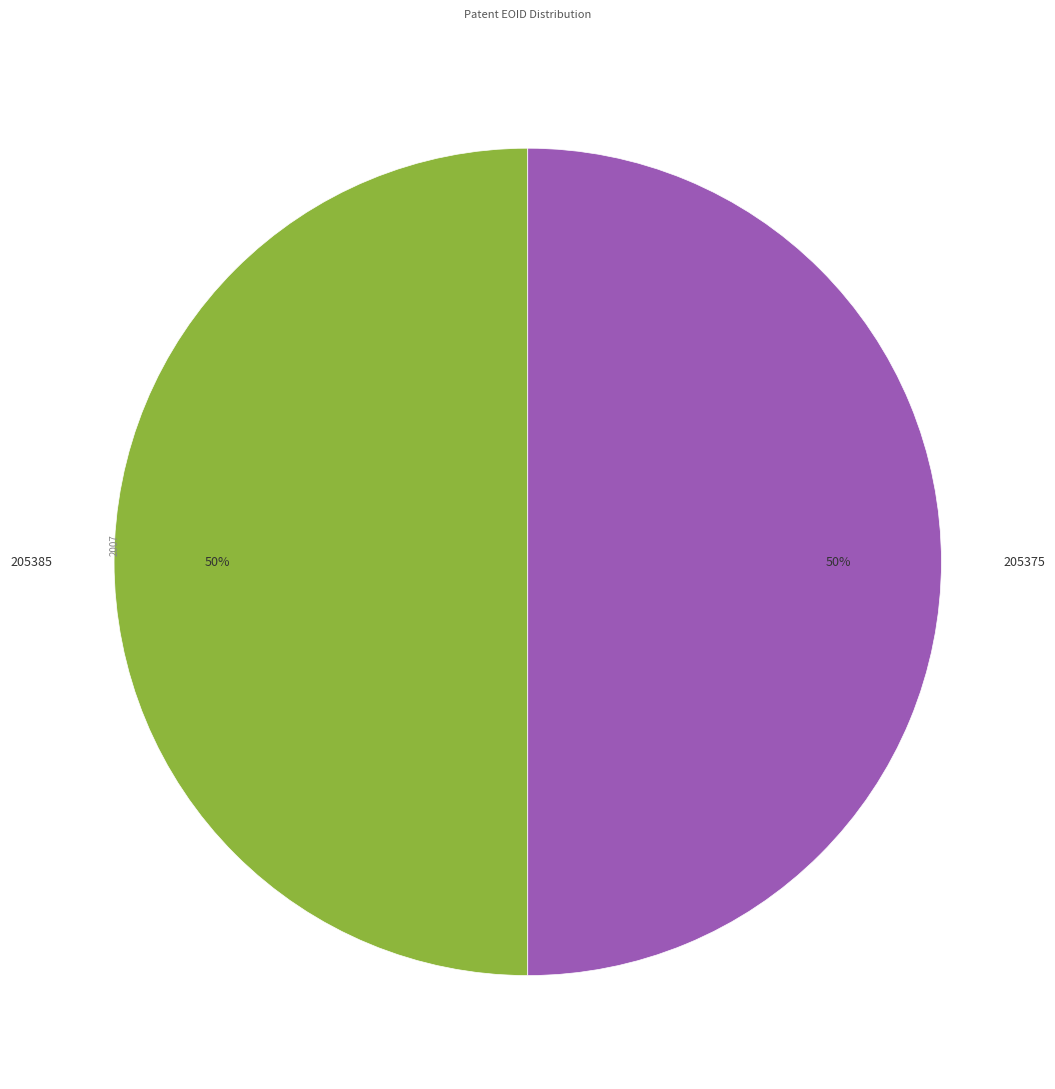

Approximately how many times larger is the value at 205385 compared to 205375?

1.0